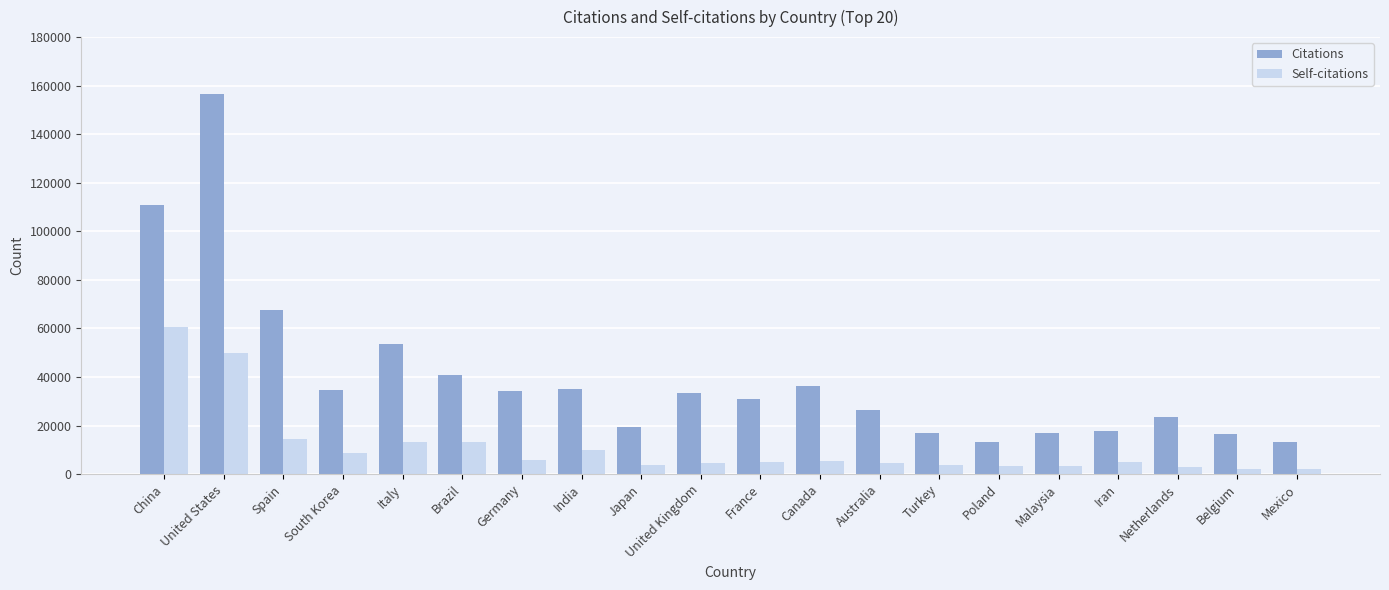

At how many categories does at least one series exceed 8177?

20